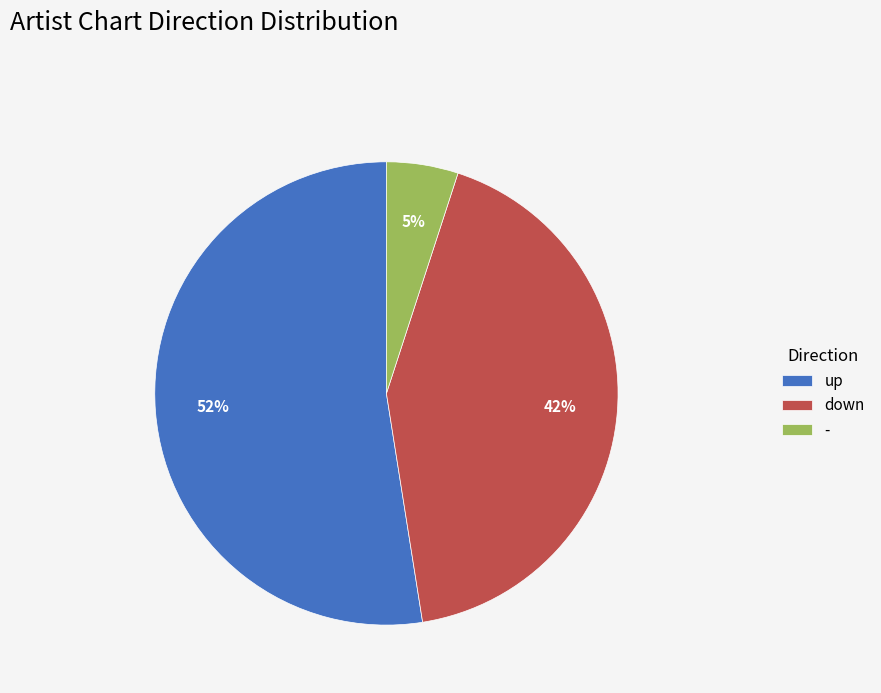

How many segments does this pie chart have?

3